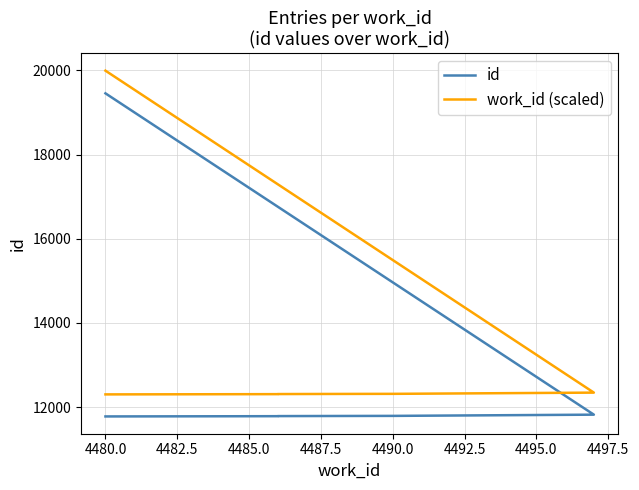

True or false: work_id (scaled) and id intersect in this chart.

False